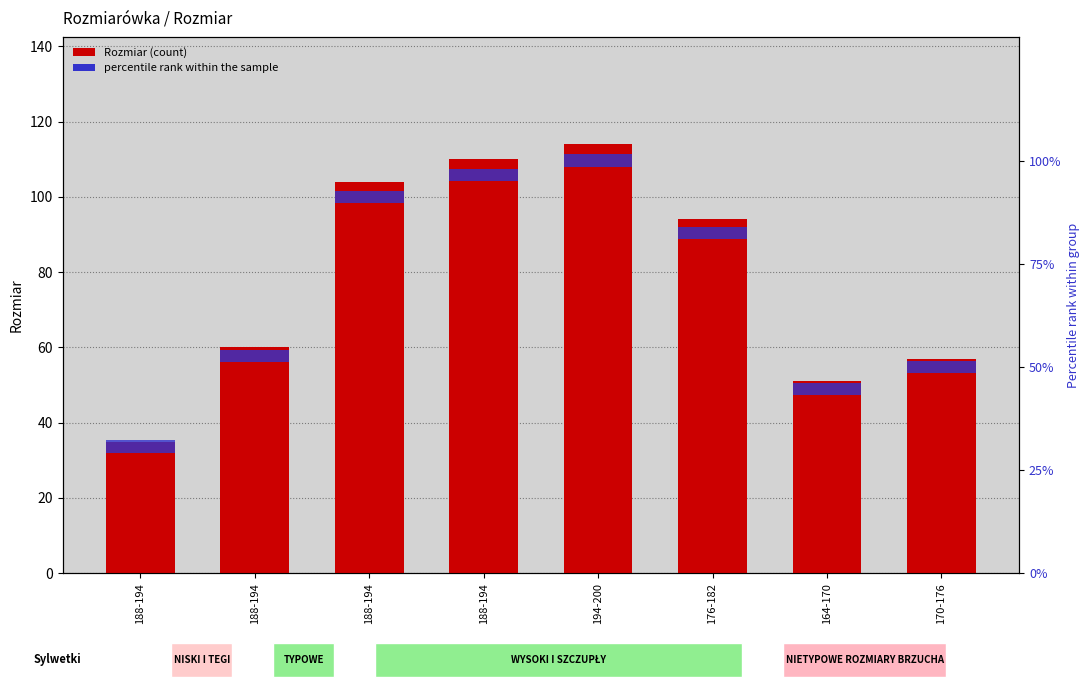

How many values in the Rozmiar series exceed 94?

3